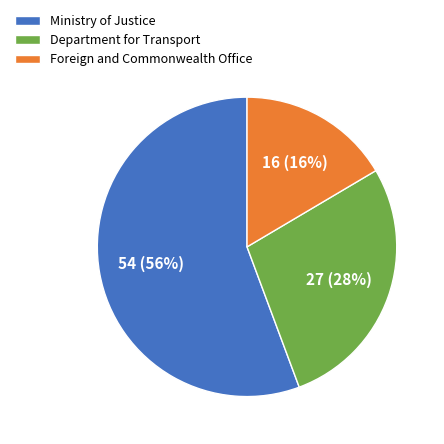

The Ministry of Justice slice represents 56% of the pie. True or false?

True